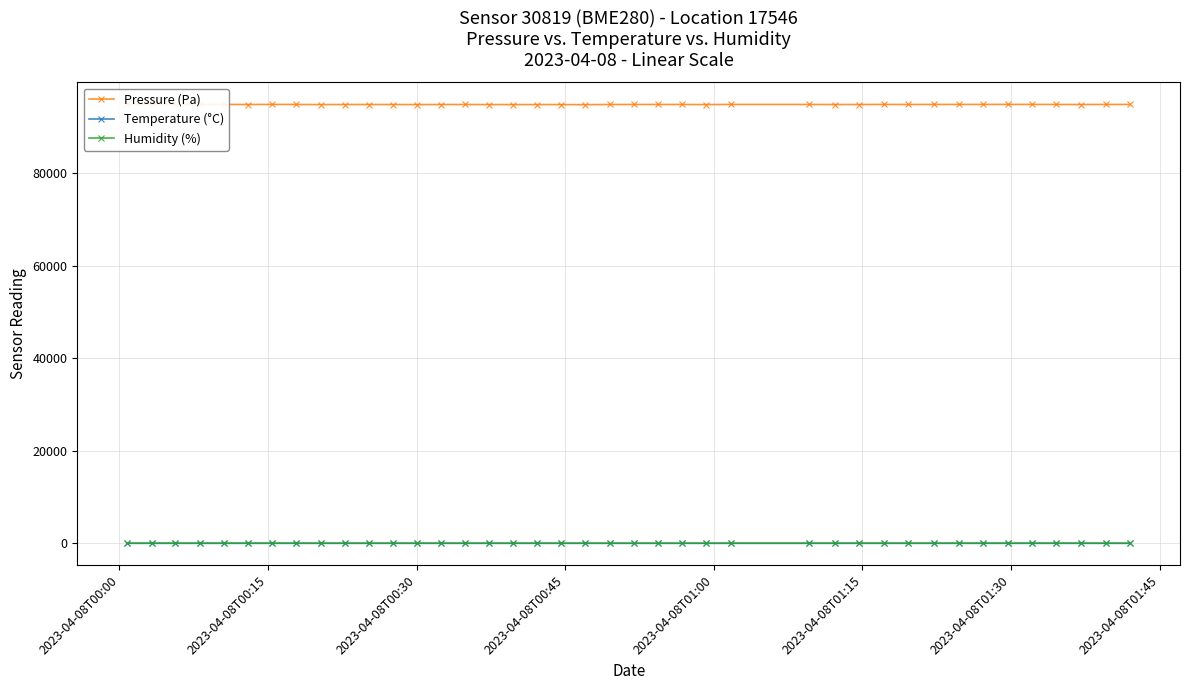

Does the chart display data point markers on the line(s)?

Yes